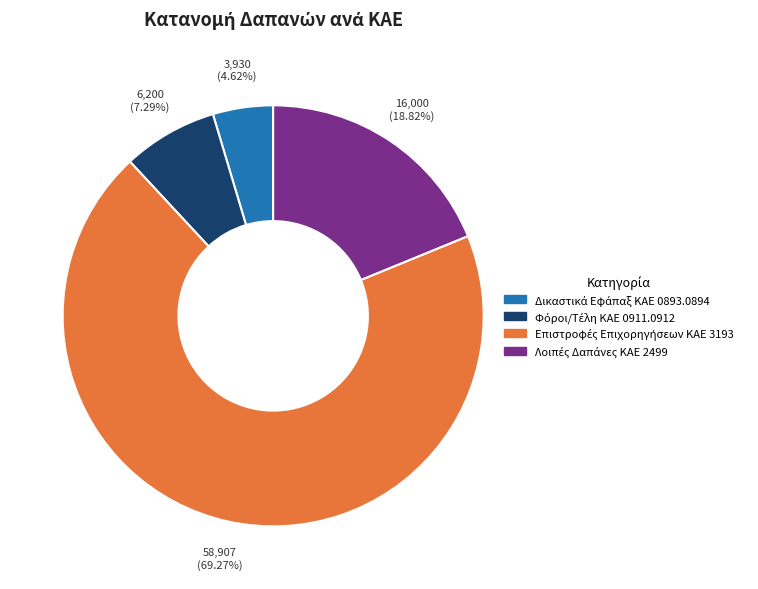

How many segments does this pie chart have?

4